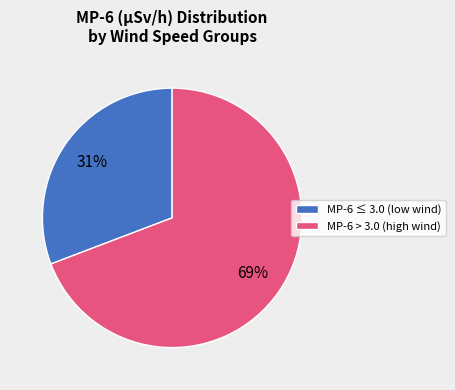

Is there any slice that represents more than half of the pie?

Yes